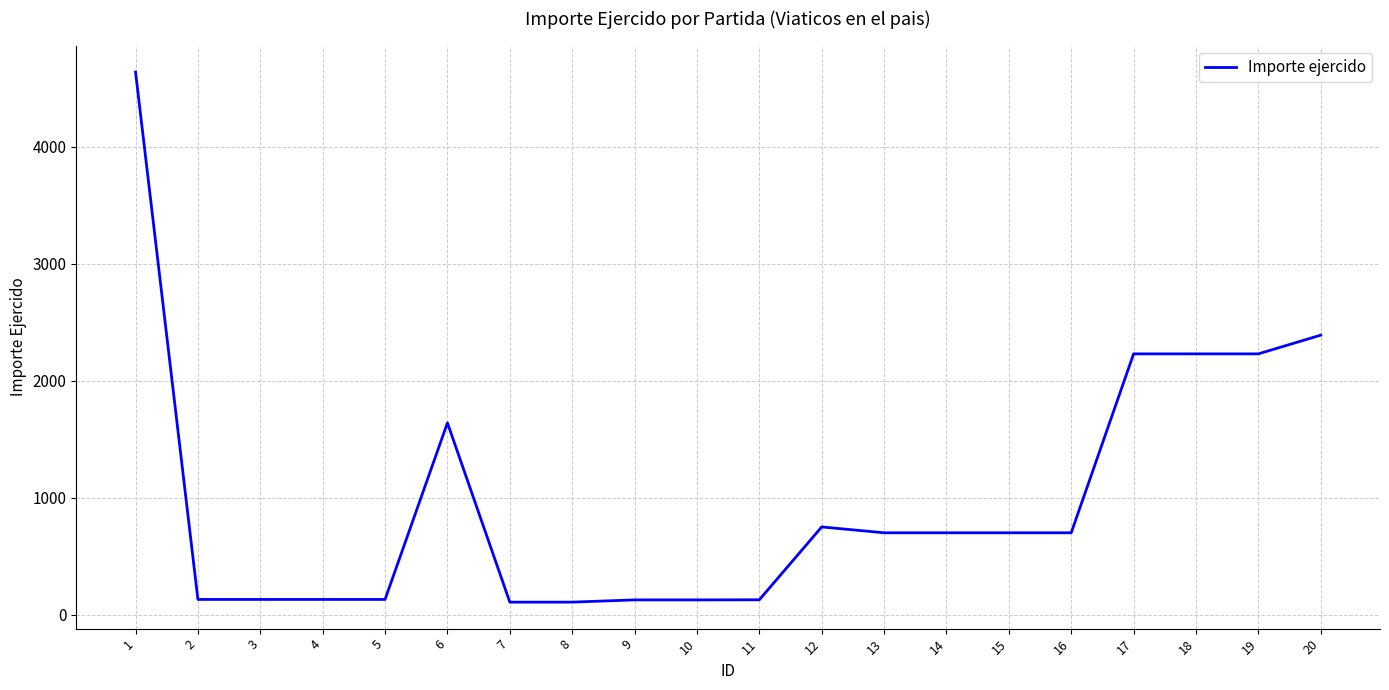

The chart shows a value of 700 at 13. True or false?

True